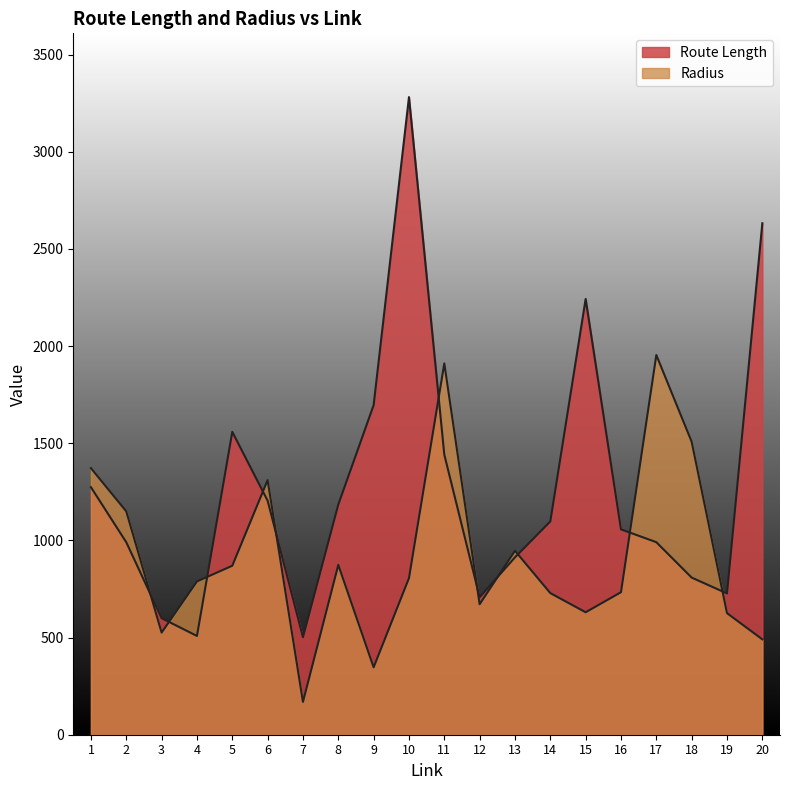

At 17, list the series in order from smallest to largest.

Route Length, Radius